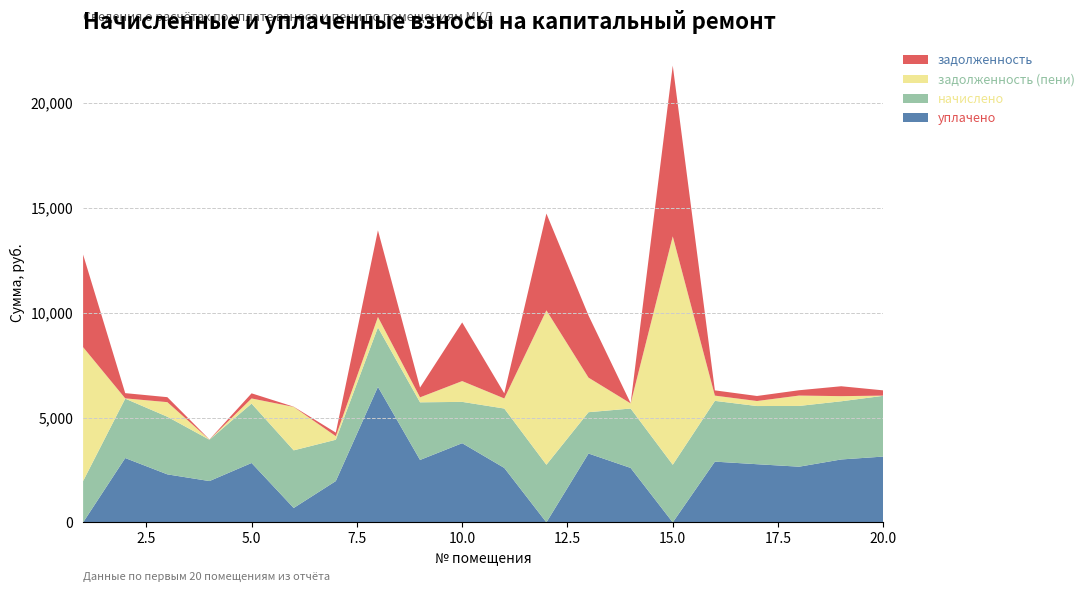

Reading left to right, transcribe all the data shown in this chart.

задолженность: 1=4414.1	2=249.2	3=237.4	4=6.1	5=244.7	6=10.4	7=170.2	8=4130.4	9=466.4	10=2796.8	11=244.7	12=4614.6	13=2961.0	14=9.3	15=8140.8	16=250.3	17=239.7	18=253.6	19=471.6	20=250.3
задолженность (пени): 1=6384.0	2=13.2	3=695.4	4=6.1	5=244.7	6=2071.0	7=170.2	8=500.3	9=237.4	10=991.0	11=480.7	12=7362.1	13=1647.7	14=245.2	15=10888.3	16=250.3	17=239.7	18=495.0	19=245.1	20=8.9
начислено: 1=1969.9	2=2831.8	3=2747.5	4=1969.9	5=2831.8	6=2747.5	7=1969.9	8=2831.8	9=2747.5	10=1969.9	11=2831.8	12=2747.5	13=1969.9	14=2831.8	15=2747.5	16=2896.6	17=2773.4	18=2896.6	19=2773.4	20=2896.6
уплачено: 1=0.0	2=3067.7	3=2289.6	4=1969.9	5=2831.8	6=686.9	7=1969.9	8=6461.9	9=2976.5	10=3775.7	11=2595.8	12=0.0	13=3283.2	14=2595.8	15=0.0	16=2896.6	17=2773.4	18=2655.2	19=3000.0	20=3137.9